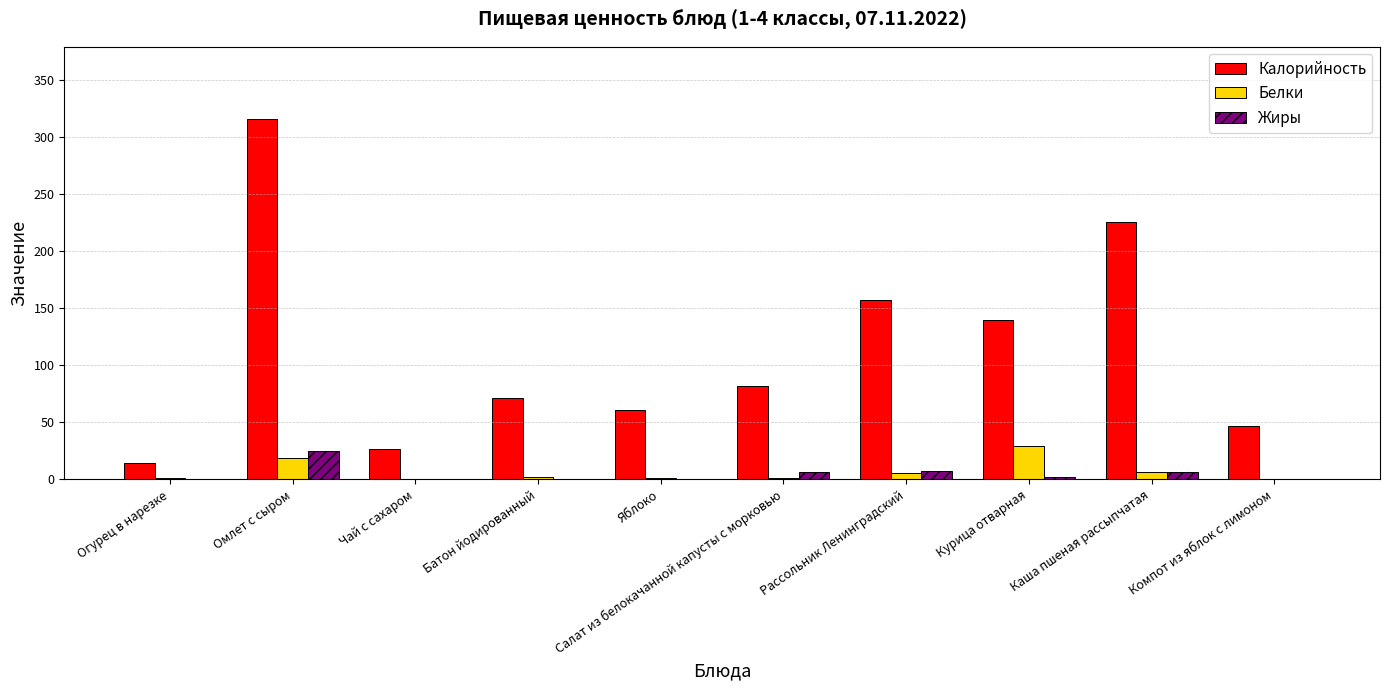

Is it true that Жиры equals 0.3 at Огурец в нарезке?

True